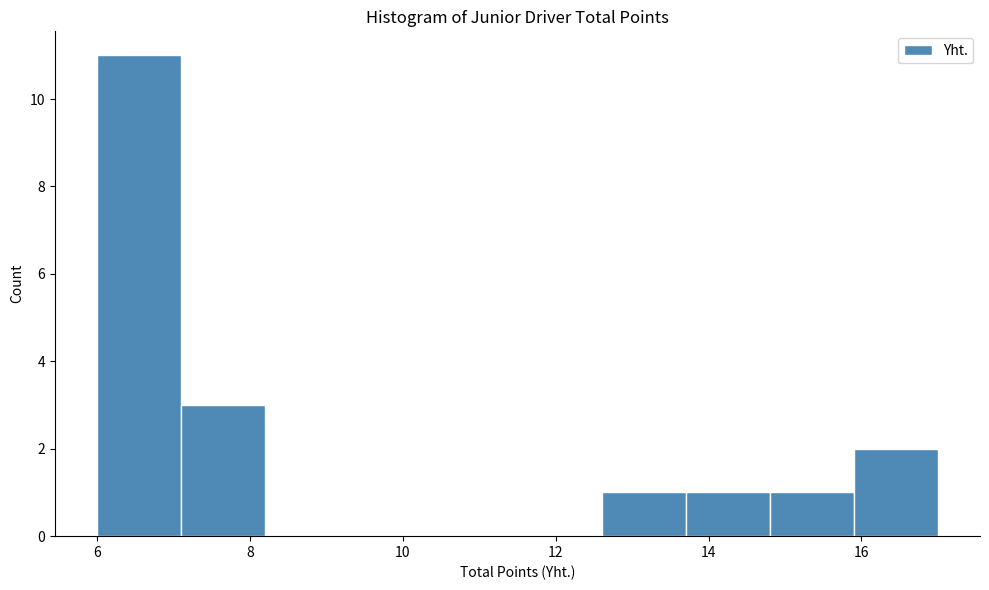

Reading left to right, transcribe this chart: for each bar, give the range it covers on the x-axis and its height. Neither the bar edges nor the heights are printed on the chart, so give them approximately, as read against the axes.

6.0 to 7.1: 11
7.1 to 8.2: 3
8.2 to 9.3: 0
9.3 to 10.4: 0
10.4 to 11.5: 0
11.5 to 12.6: 0
12.6 to 13.7: 1
13.7 to 14.8: 1
14.8 to 15.9: 1
15.9 to 17.0: 2